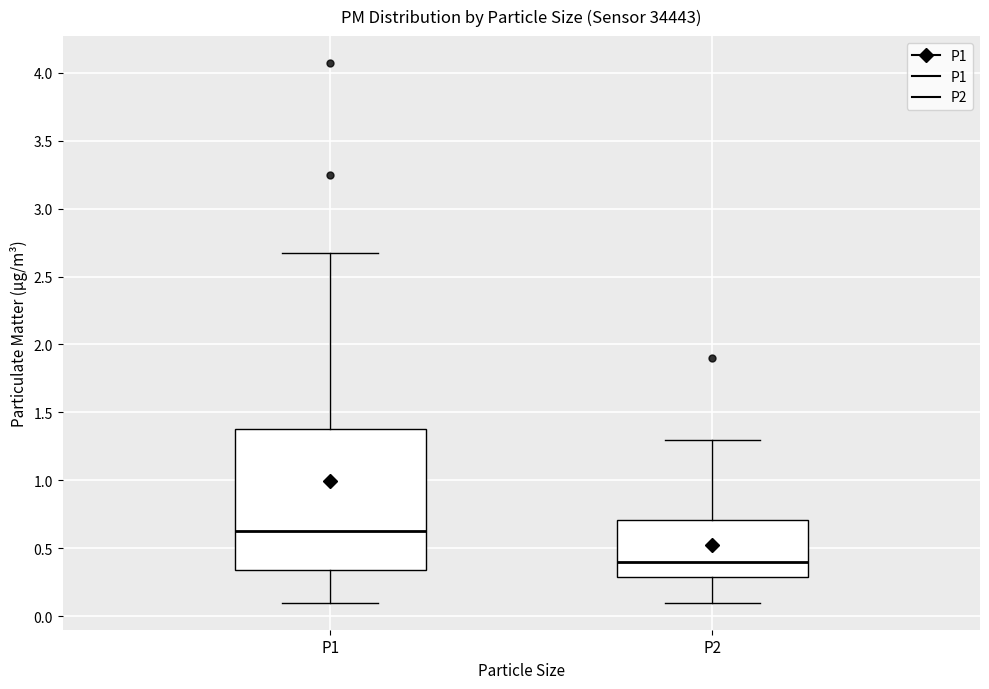

Reading left to right, read every box against the y-axis: the position of its median line, the range the box covers, and the ends of its whiskers. The values are not printed on the chart, so give them approximately, as read against the axis.

P1: median 0.65, box 0.35 to 1.40, whiskers 0.10 to 2.65
P2: median 0.40, box 0.30 to 0.70, whiskers 0.10 to 1.30